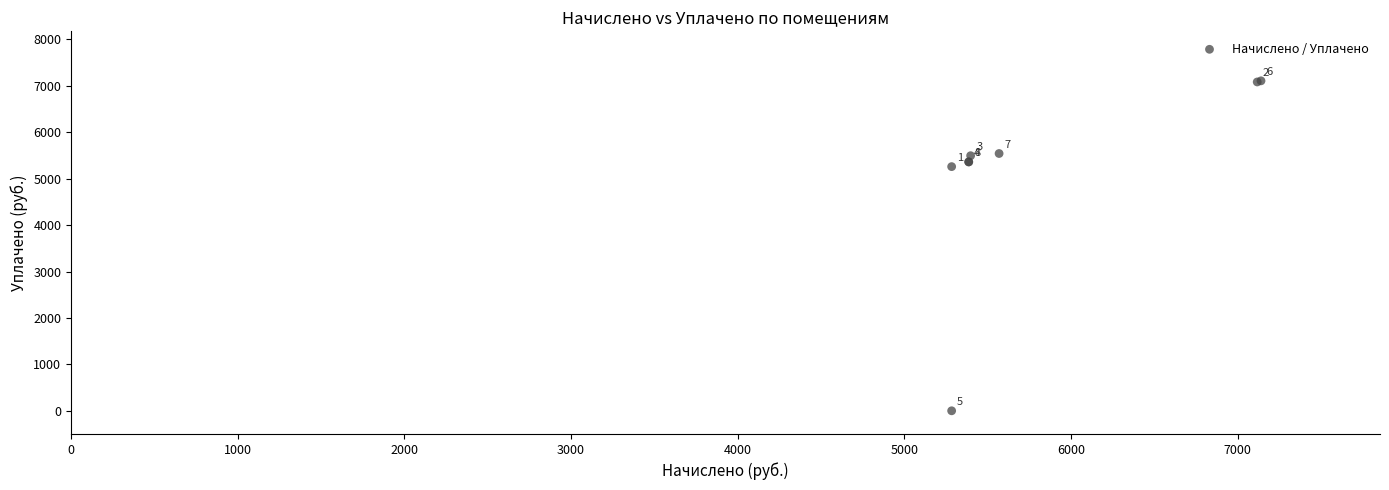

What Y value in the scatter plot is closest to 3553?

5259.3